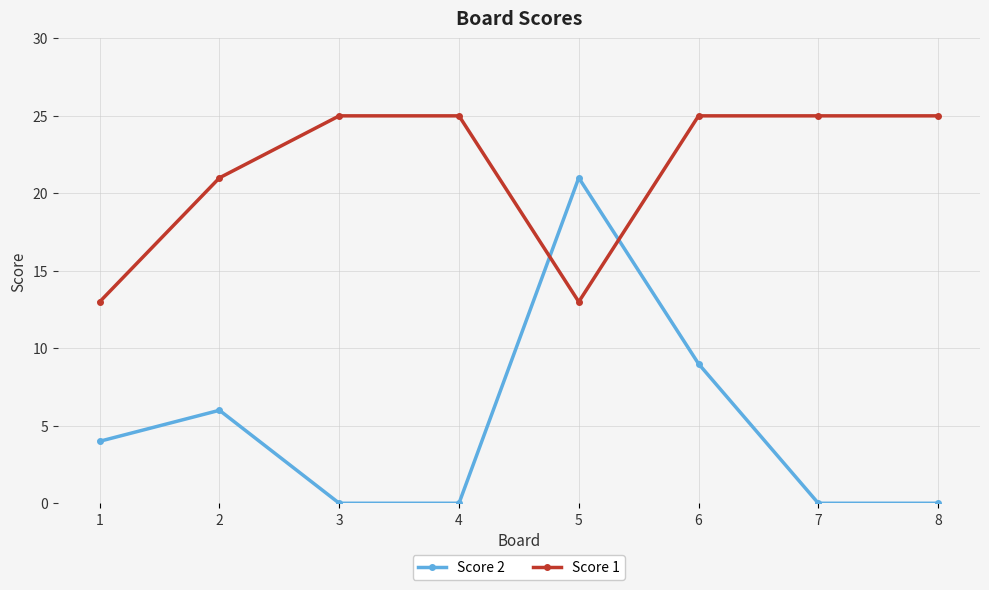

True or false: Score 1 and Score 2 cross at least once.

True